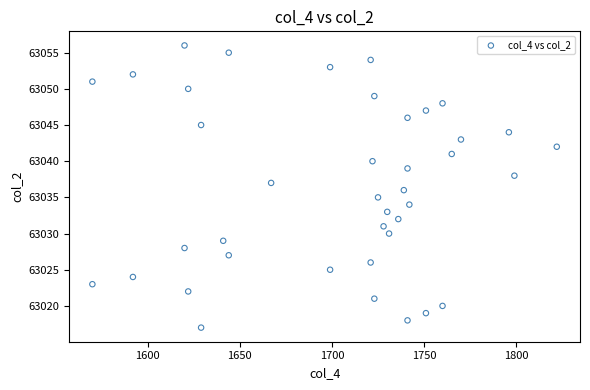

What is the range of Y values (max minus min)?

39